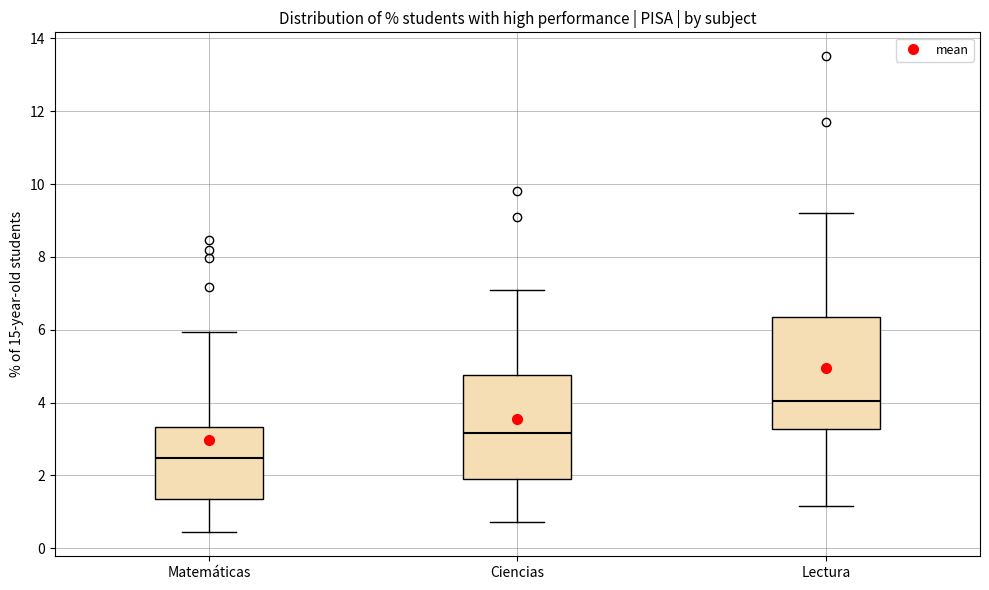

Where is the upper edge of the box for Matemáticas on the y-axis? The values are not printed on the chart, so give them approximately, as read against the axis.

3.4